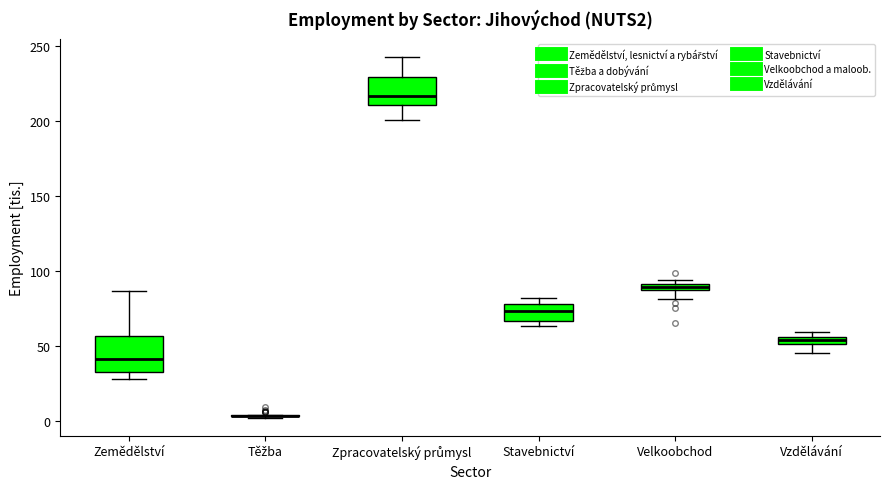

Where is the upper edge of the box for Stavebnictví on the y-axis? The values are not printed on the chart, so give them approximately, as read against the axis.

80